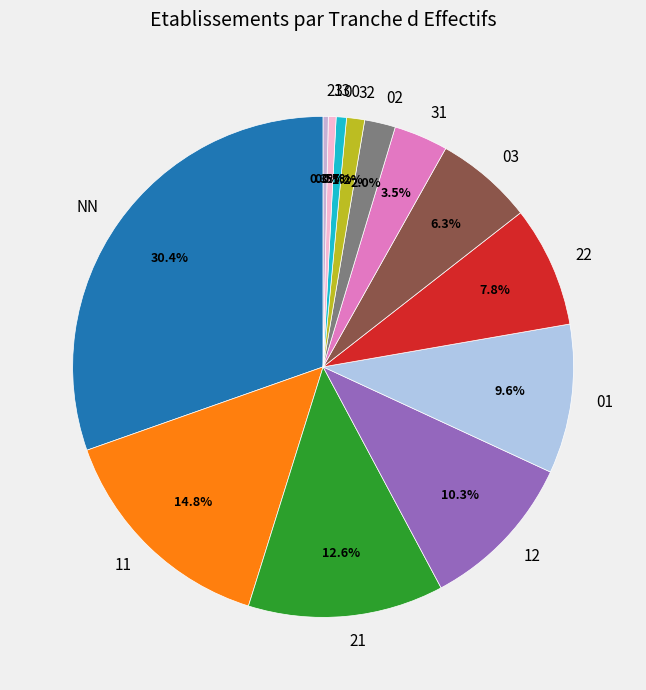

What is the ratio of the value at 22 to the value at 11?

0.5